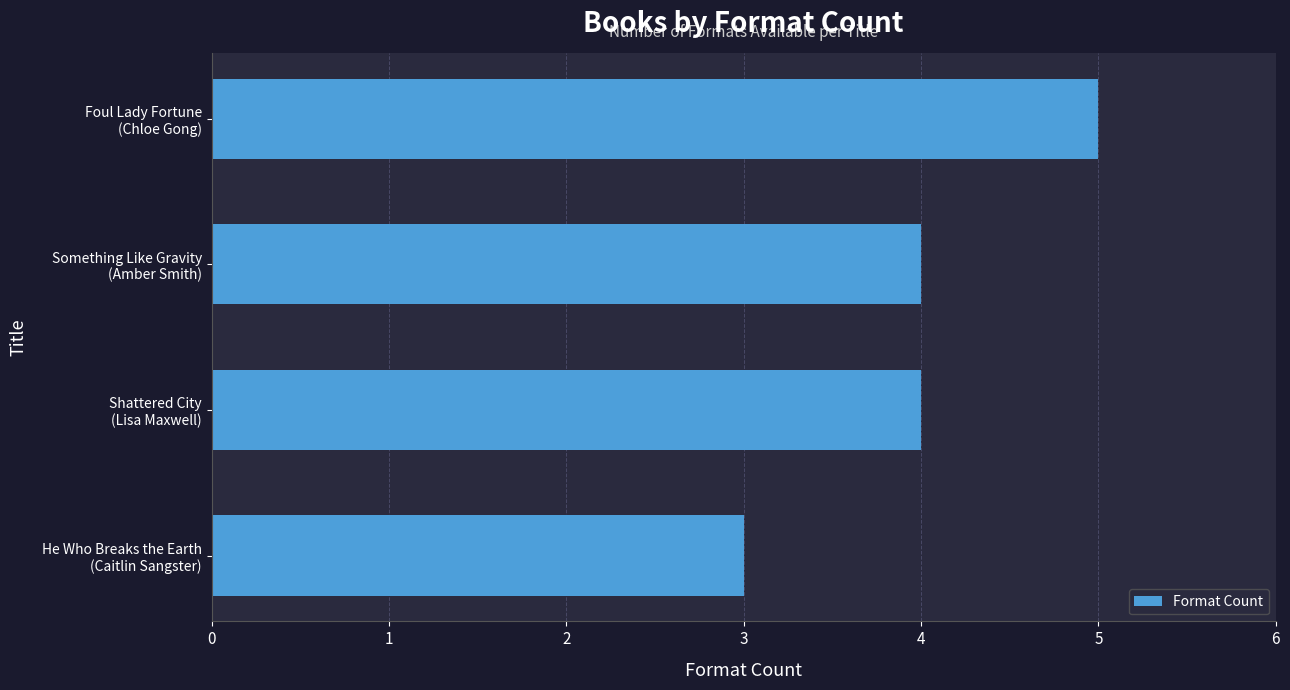

What is the maximum value shown in the chart?

5